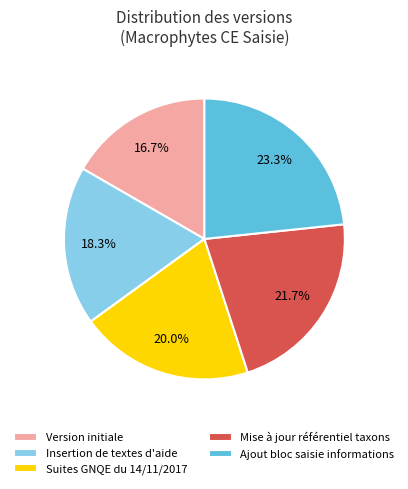

What portion of the pie excludes Mise à jour référentiel taxons?

78.3%